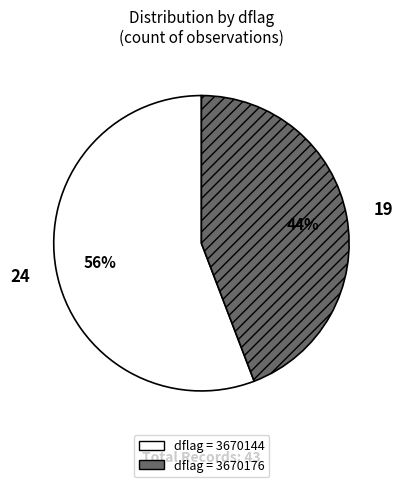

To the nearest percent, what is the average slice percentage?

50%